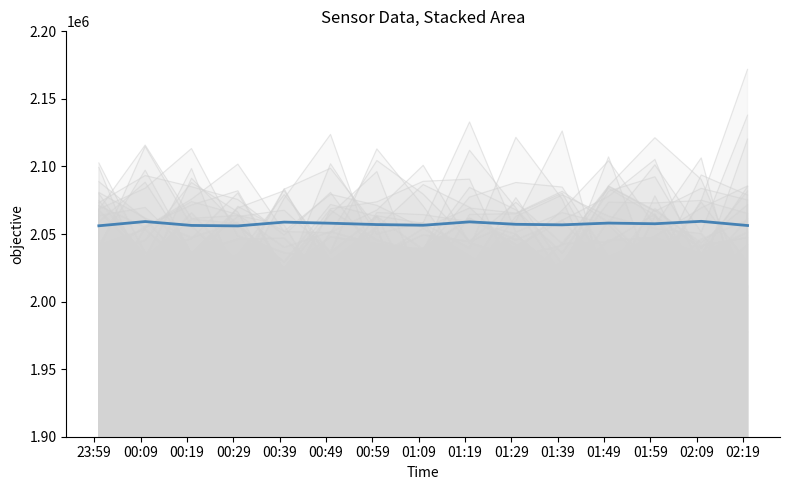

What is the sum of the values at 00:19 and 01:49?

4114464